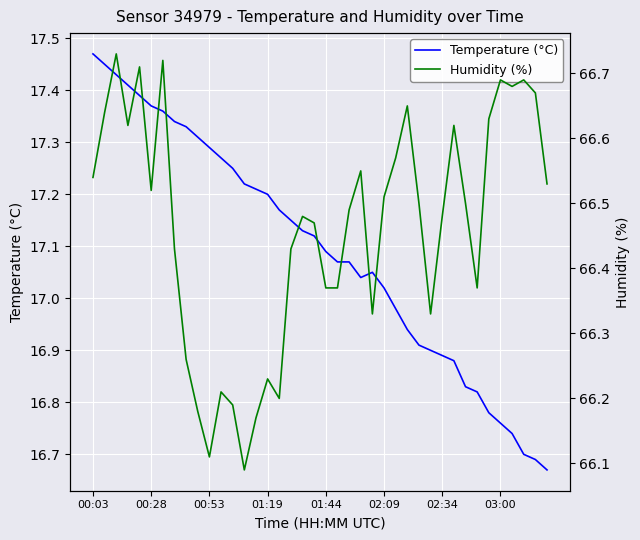

The value of Temperature (°C) at 01:19 is 17.2. True or false?

True